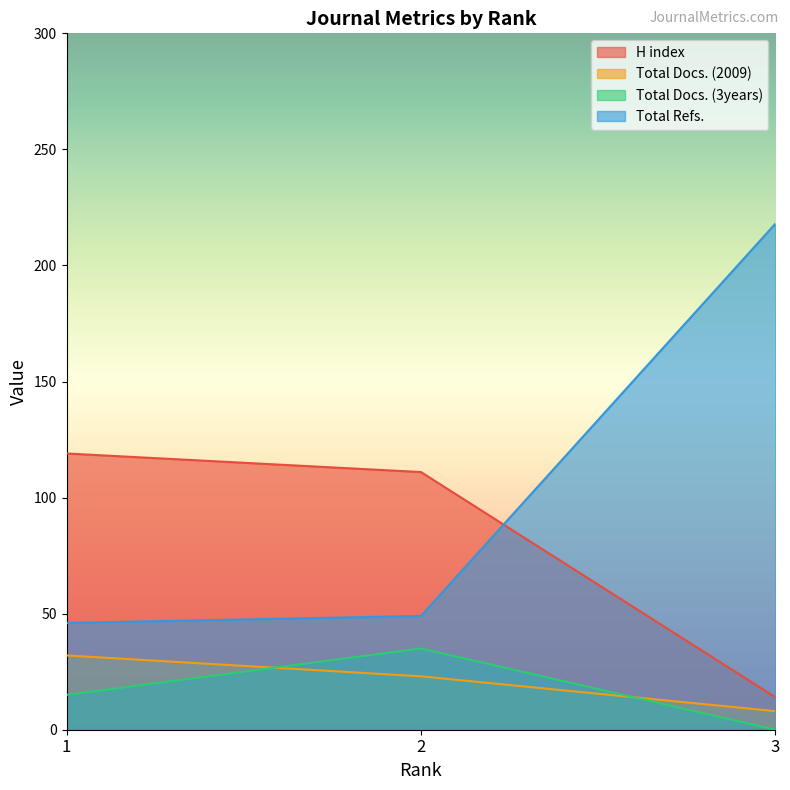

What is the difference between the maximum and minimum values in the Total Refs. series?

172